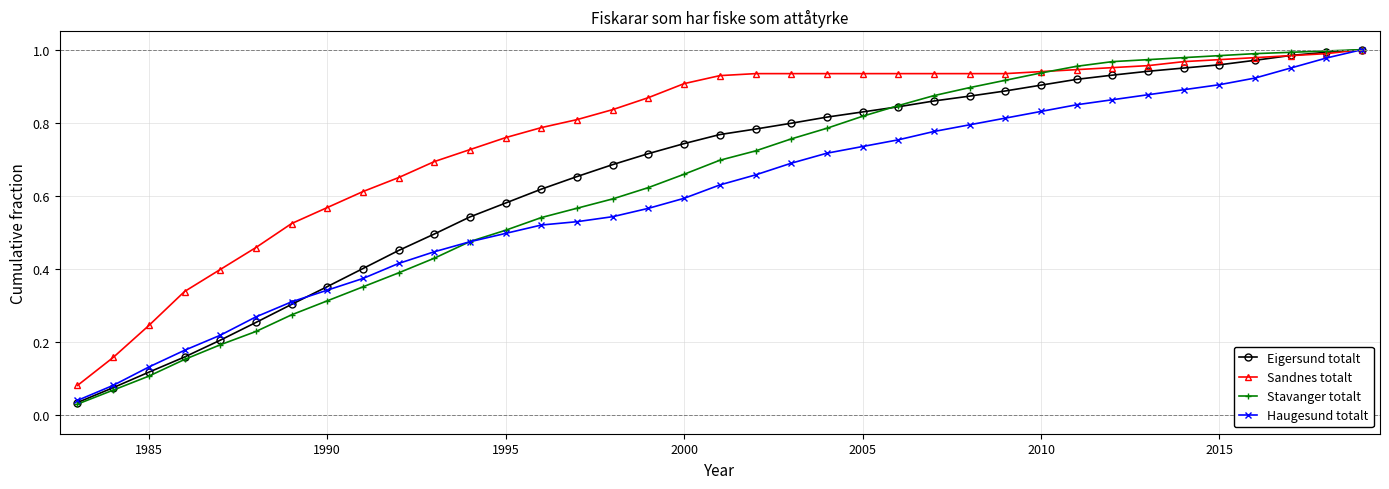

Which series has the widest spread of values?

Stavanger totalt